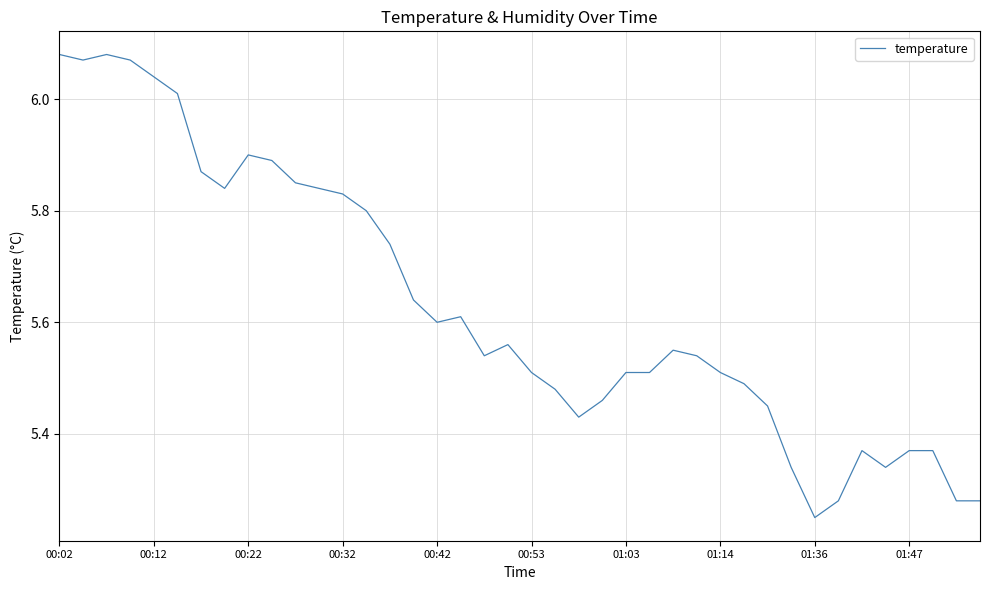

What is the sum of all values?

225.2